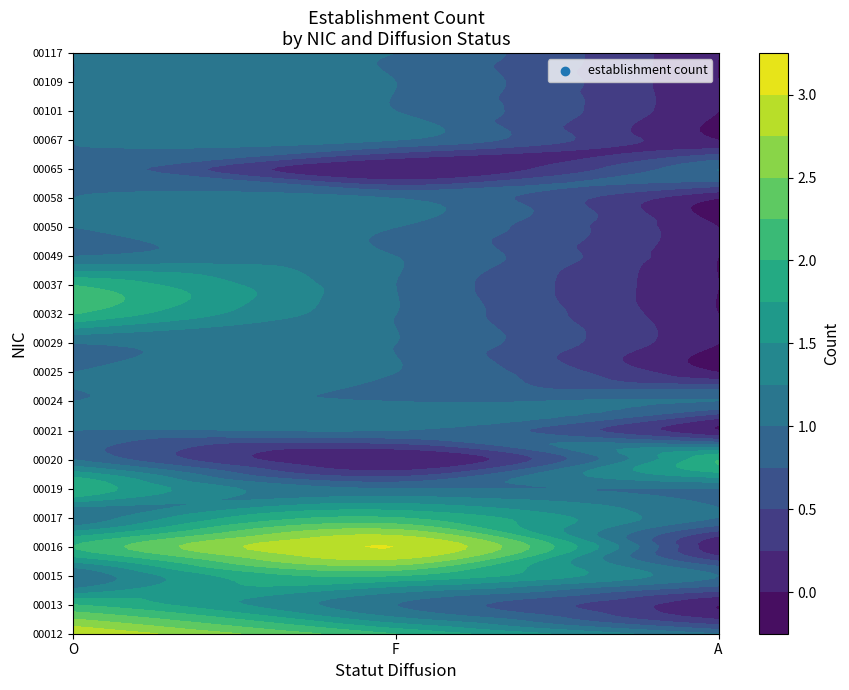

Between F and A, which series saw the biggest shift?

00016